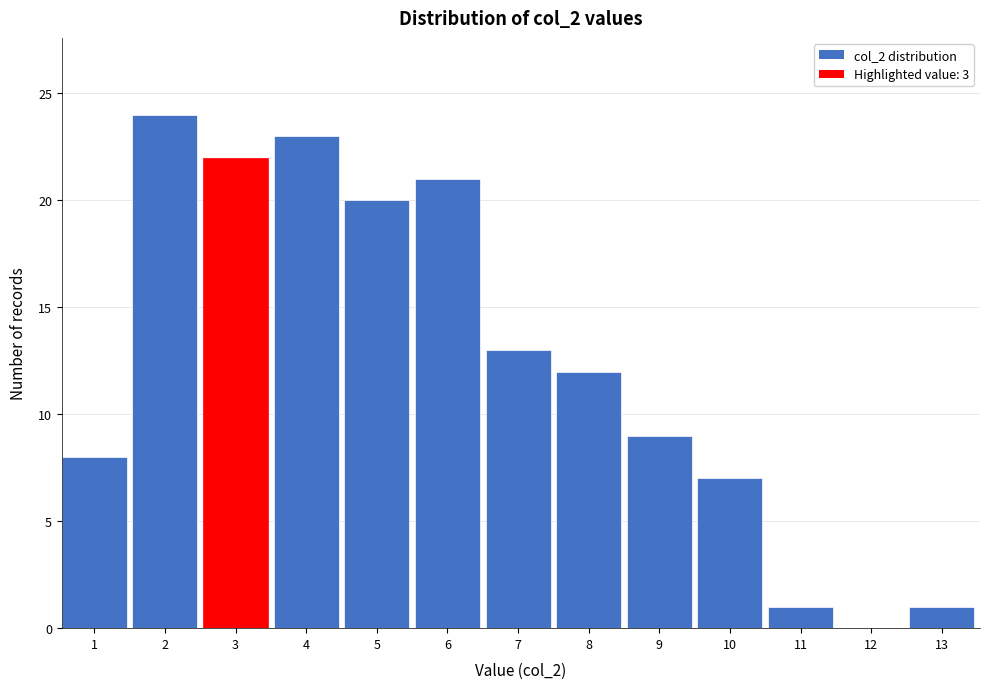

Reading left to right, extract all data points from this chart.

1=8	2=24	3=22	4=23	5=20	6=21	7=13	8=12	9=9	10=7	11=1	12=0	13=1